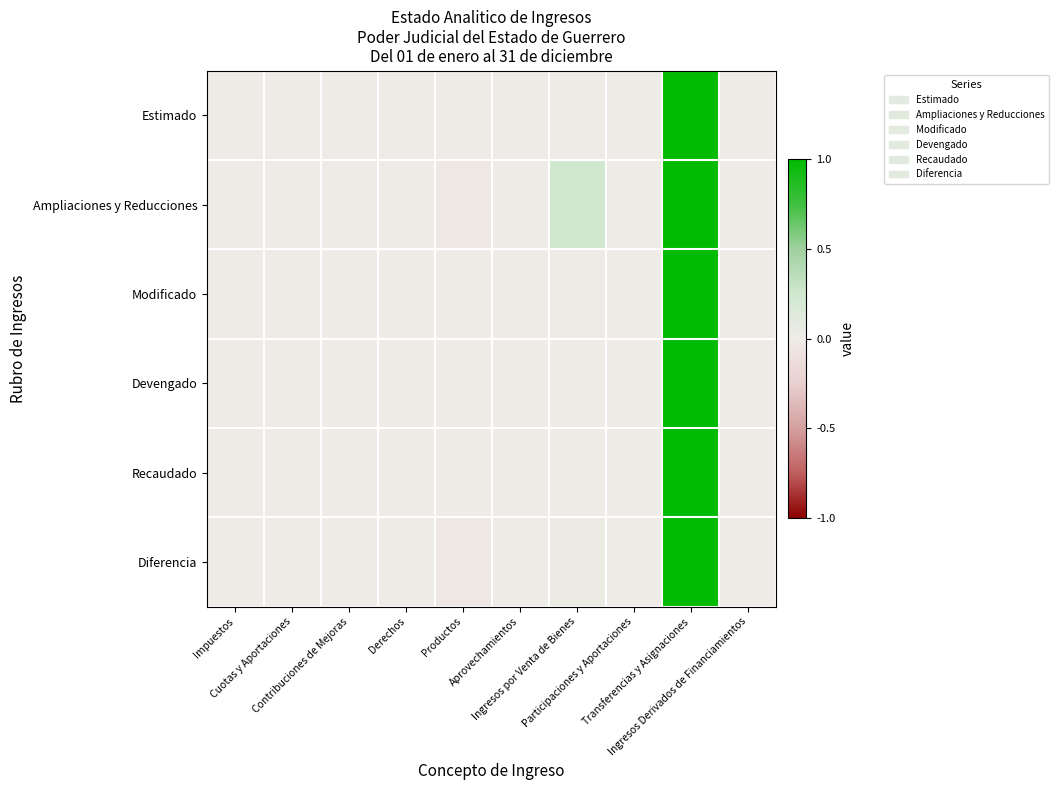

Rank the series by their maximum value, from highest to lowest.

Estimado, Ampliaciones y Reducciones, Modificado, Devengado, Recaudado, Diferencia